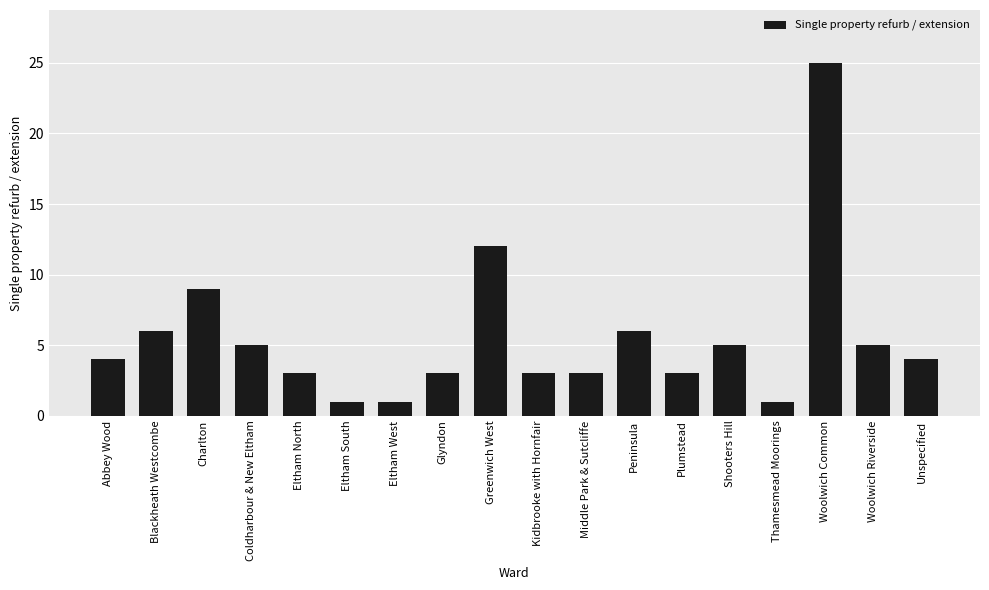

Are the bars horizontal?

No